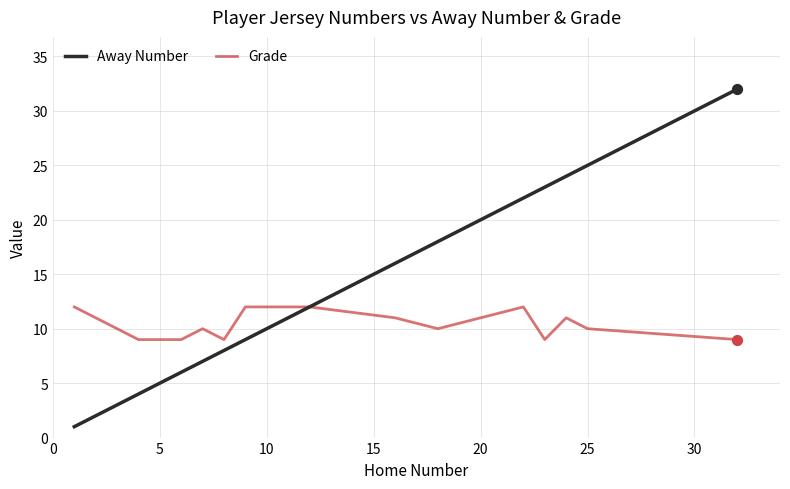

Which series has the largest total across all categories?

Away Number